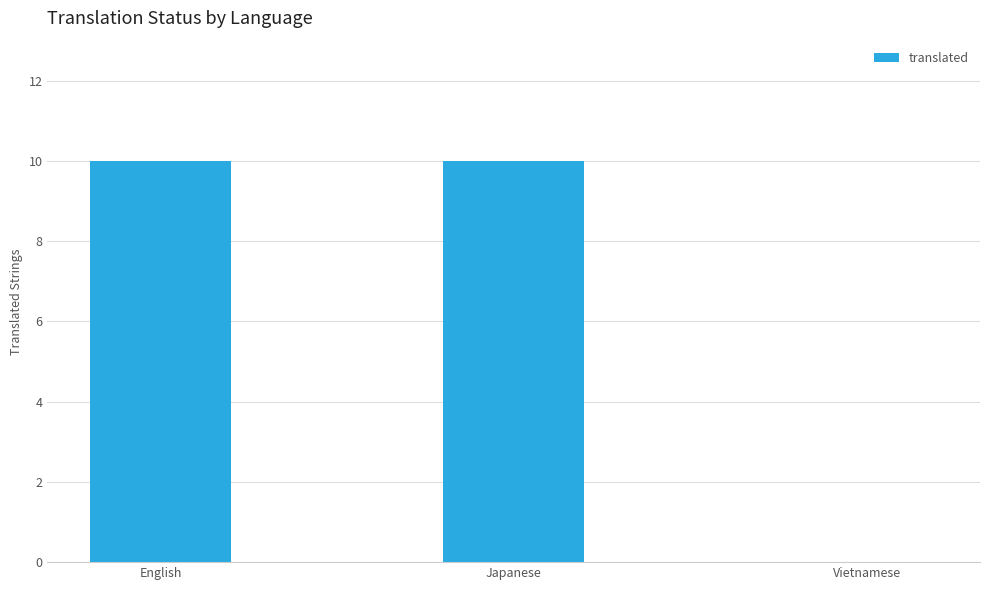

Read the value at English.

10